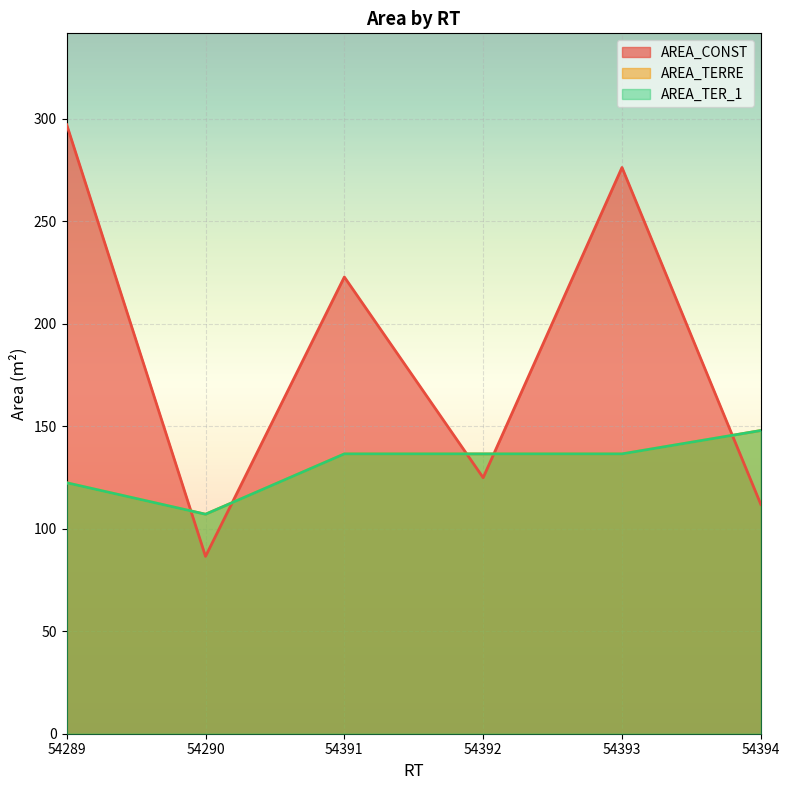

At which category is the sum across all series the highest?

54393